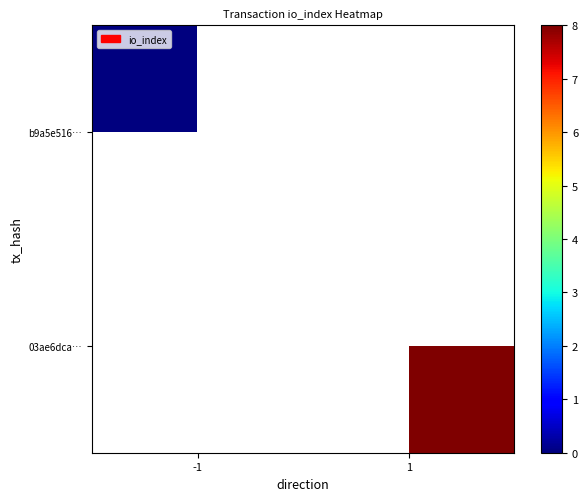

List the series in order of their peak value, lowest first.

b9a5e516…, 03ae6dca…